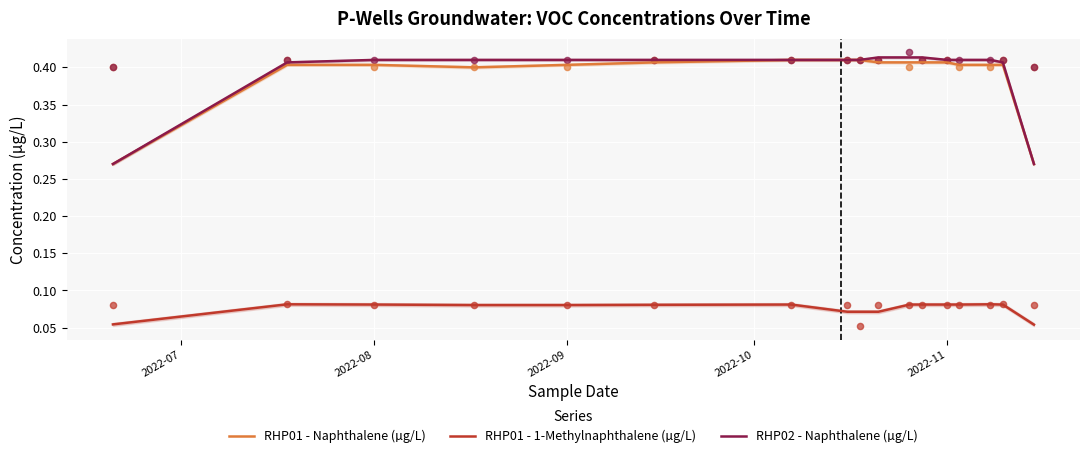

Which series has the largest total across all categories?

RHP02 - Naphthalene (µg/L)